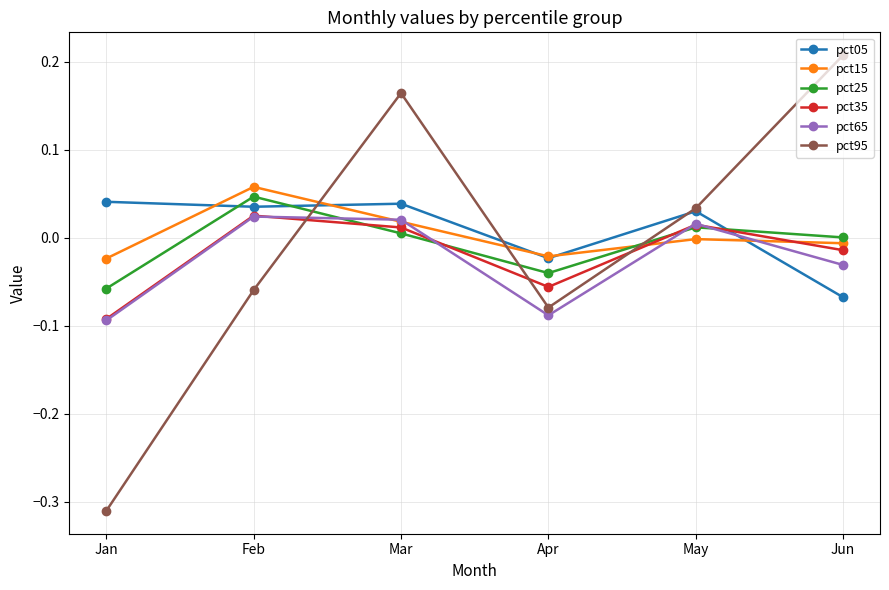

Is it true that pct95 equals 0.4 at Jun?

False